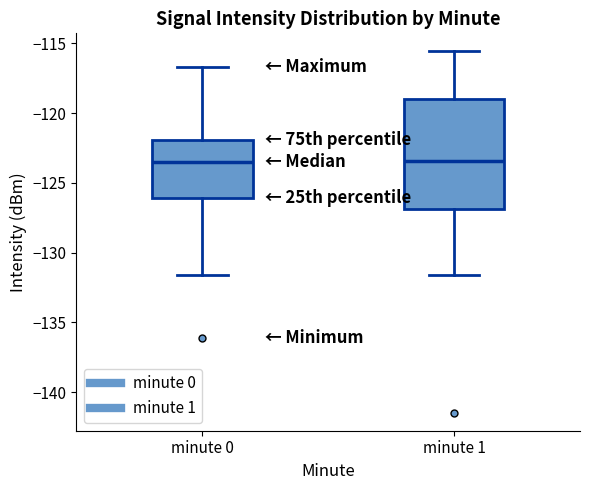

Where is the upper edge of the box for minute 1 on the y-axis? The values are not printed on the chart, so give them approximately, as read against the axis.

-119.0